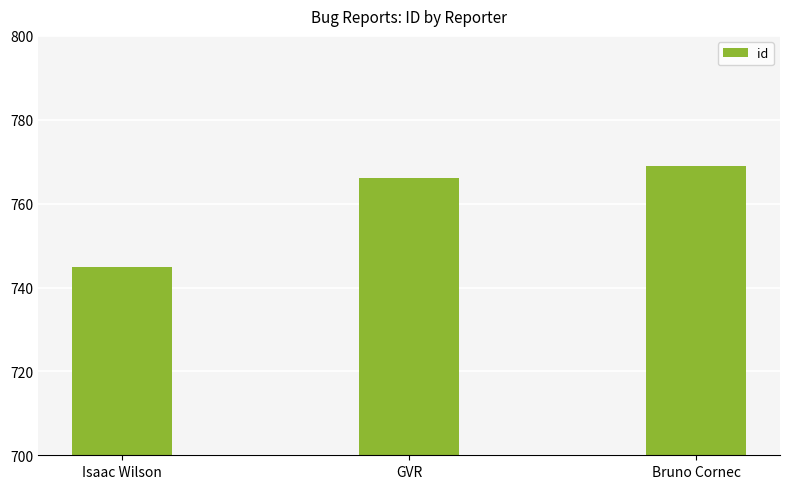

True or false: the data shows 766 at GVR.

True